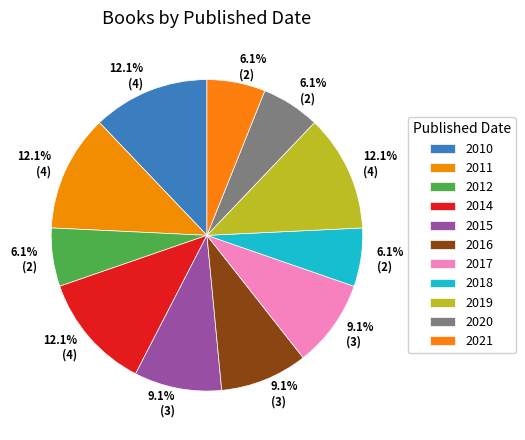

Is it true that 2017 is 9% of the pie?

True